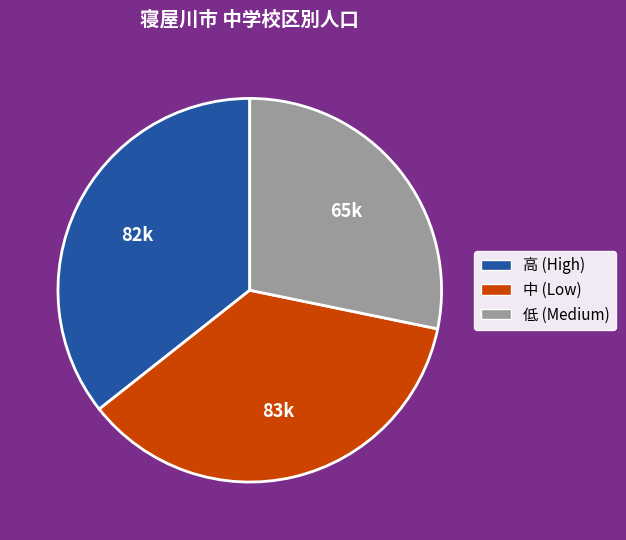

Is there any slice that represents more than half of the pie?

No